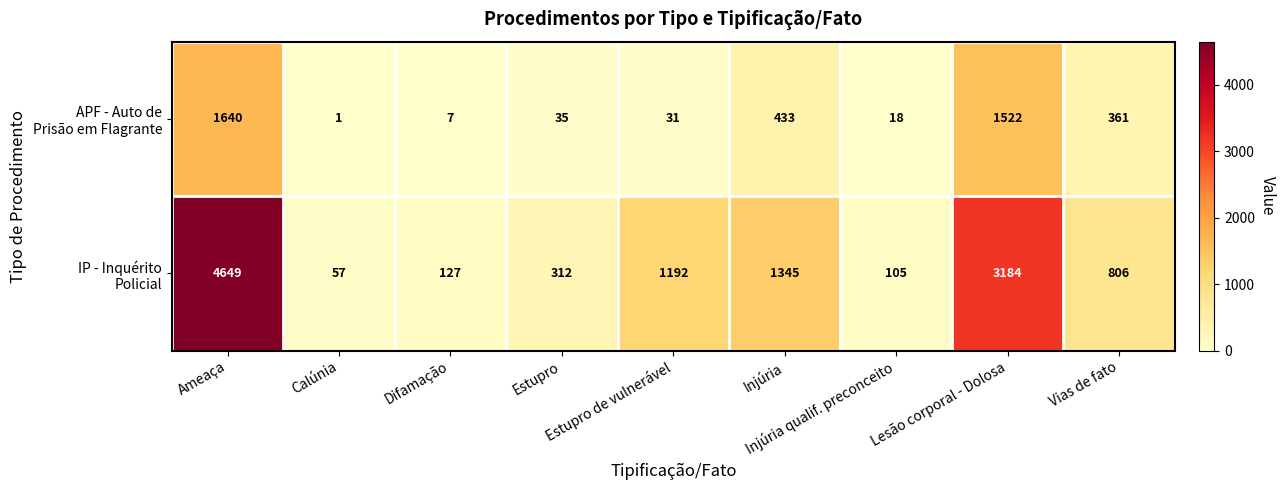

What is the maximum value shown in the chart?

4649